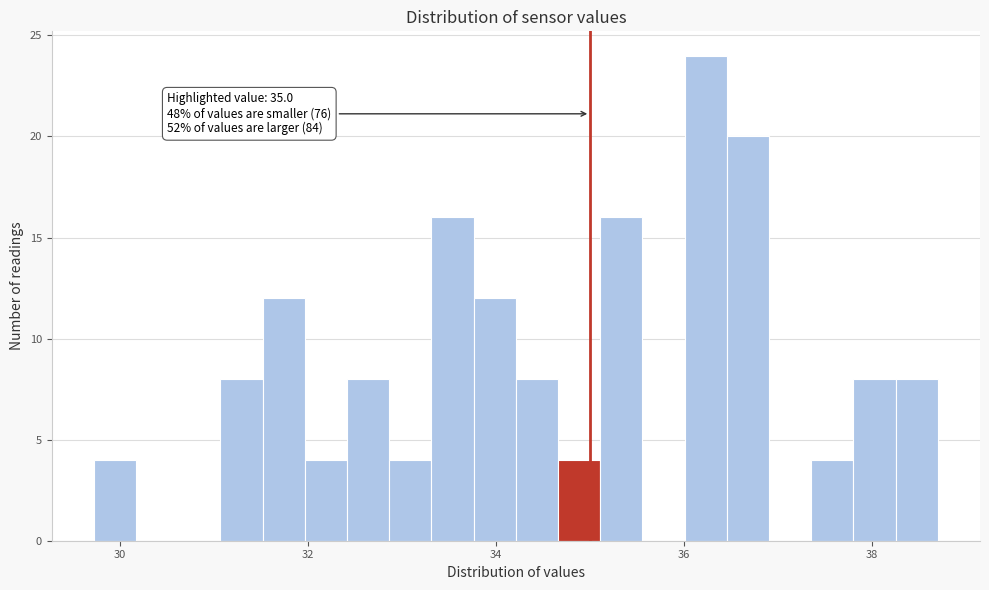

Read against the x-axis, roughly where is the centre of the tallest bar?

36.2